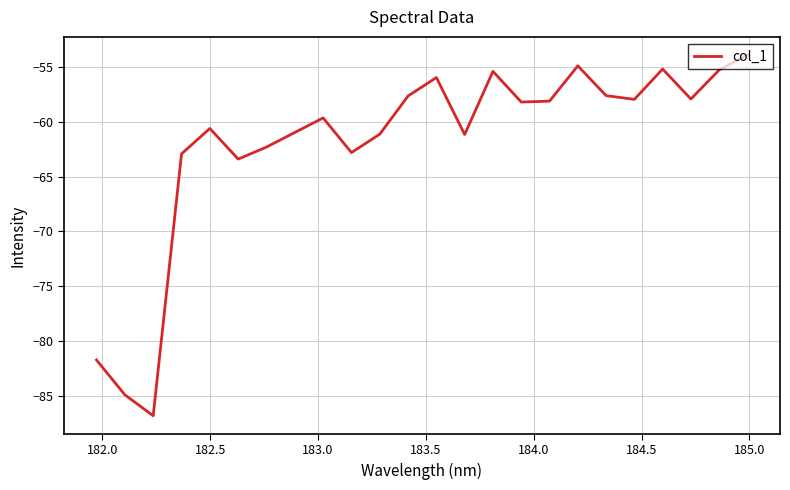

What is the smallest value displayed?

-86.8